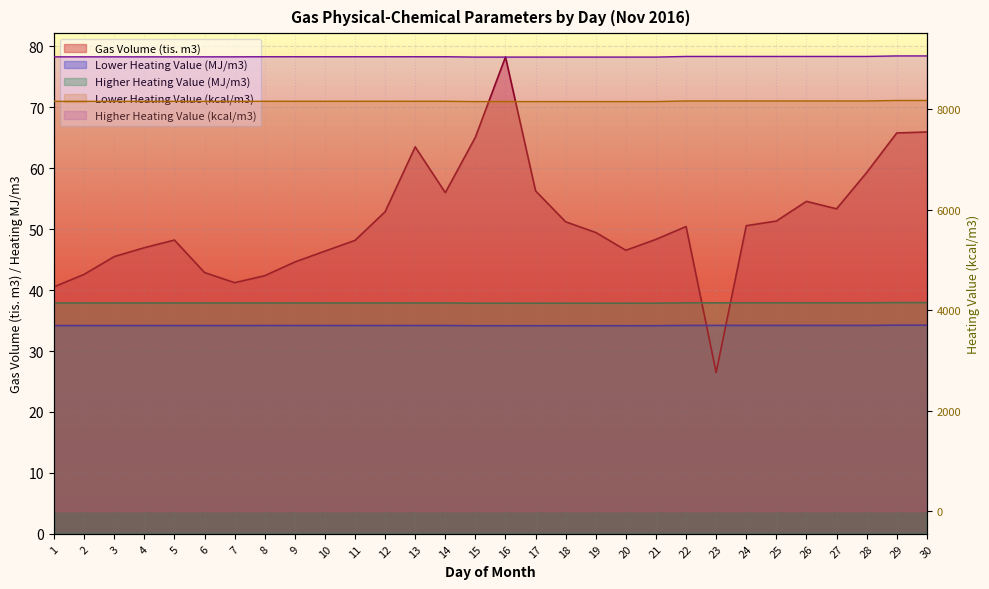

How many series are shown in this chart?

5